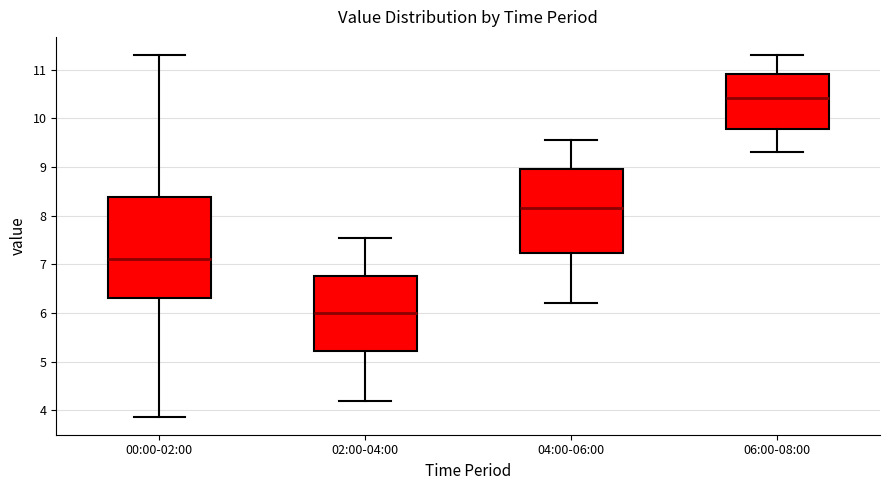

Where does the median line of the box for 04:00-06:00 sit on the y-axis? The values are not printed on the chart, so give them approximately, as read against the axis.

8.2